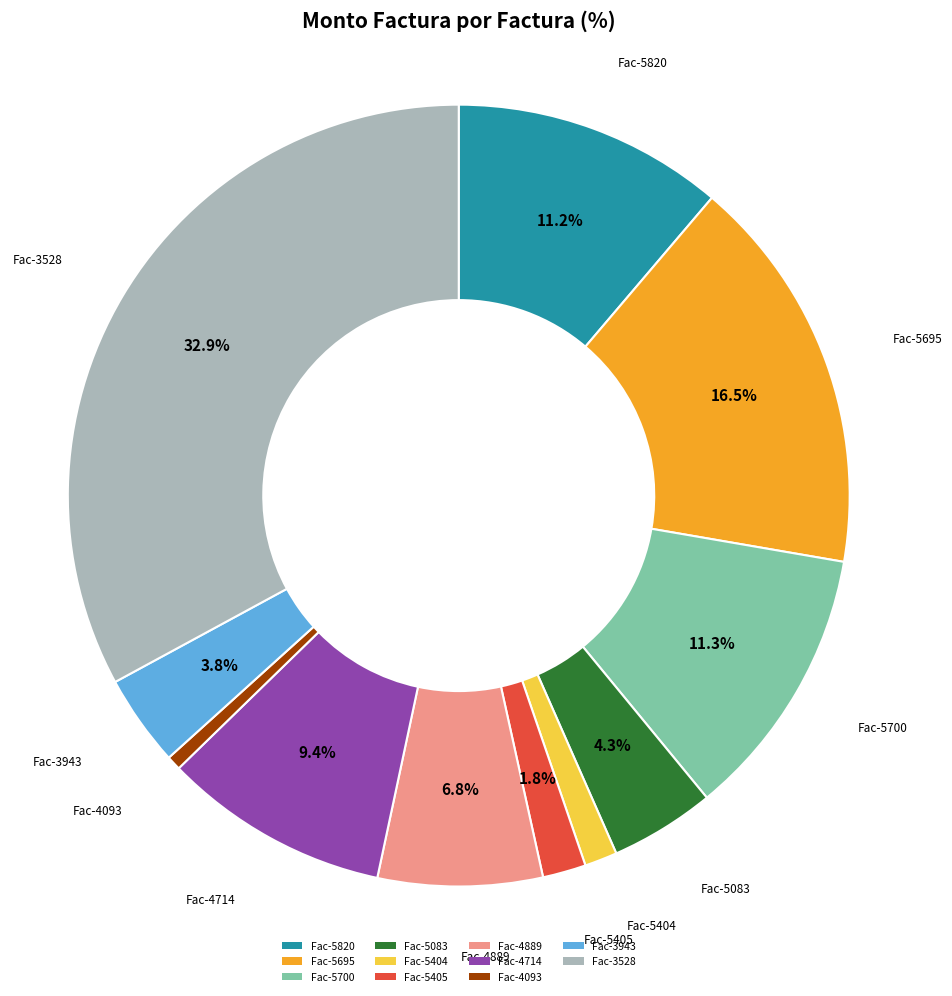

What is the total percentage of Fac-5695 and Fac-5820?

27.7%